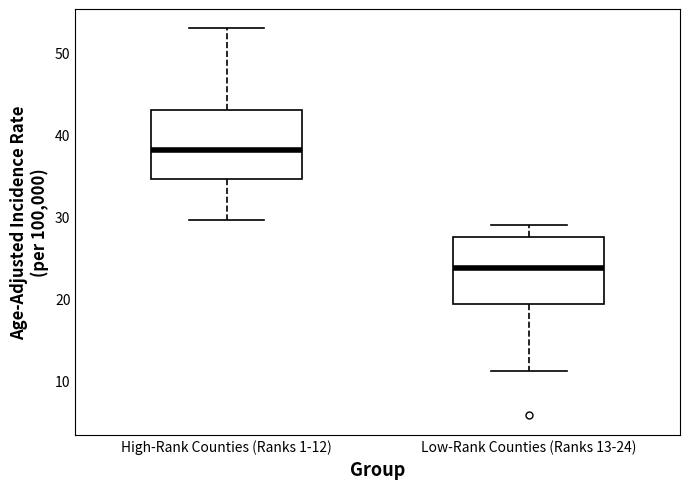

Reading left to right, transcribe this box plot: for each box, give where its median line is, the range the box spans, and where its two whiskers end, as read against the y-axis. The values are not printed on the chart, so give them approximately, as read against the axis.

High-Rank Counties (Ranks 1-12): median 38, box 35 to 43, whiskers 30 to 53
Low-Rank Counties (Ranks 13-24): median 24, box 19 to 27, whiskers 11 to 29